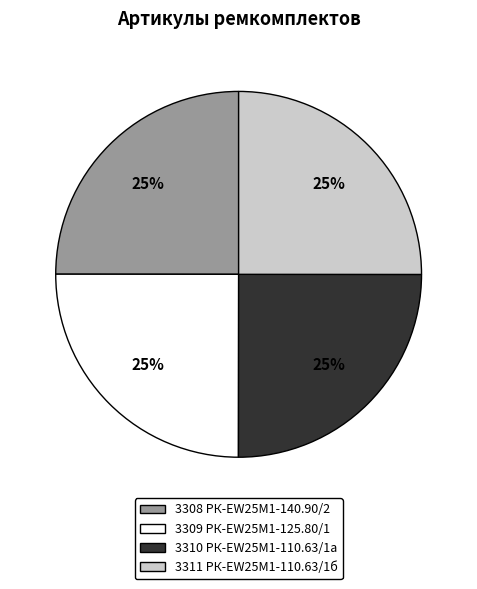

Count the number of slices in the pie.

4